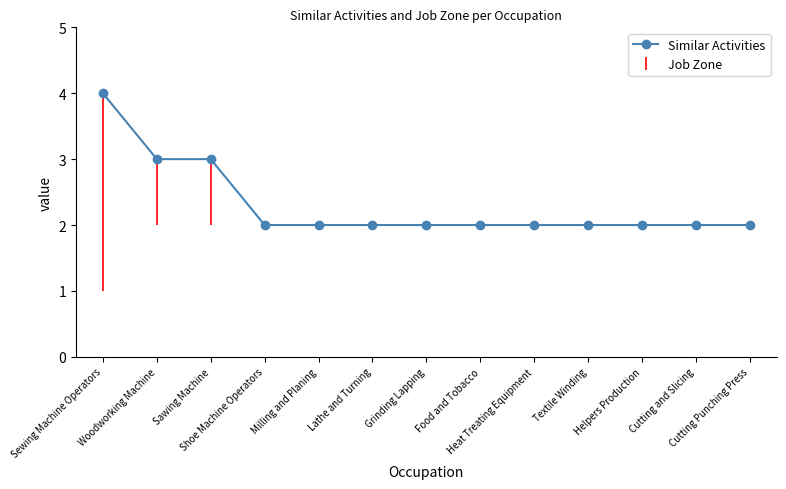

What is the maximum value shown in the chart?

4